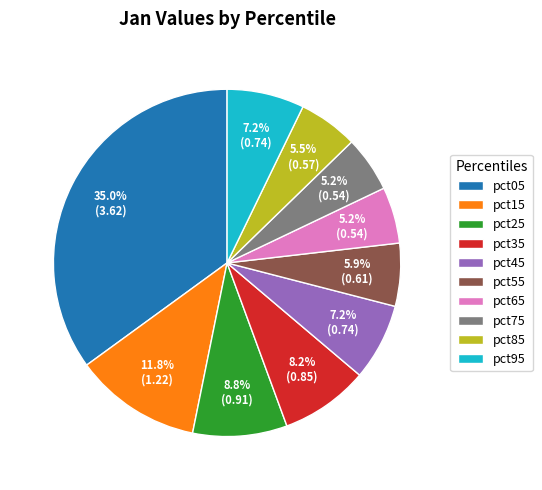

How many slices are in this pie chart?

10